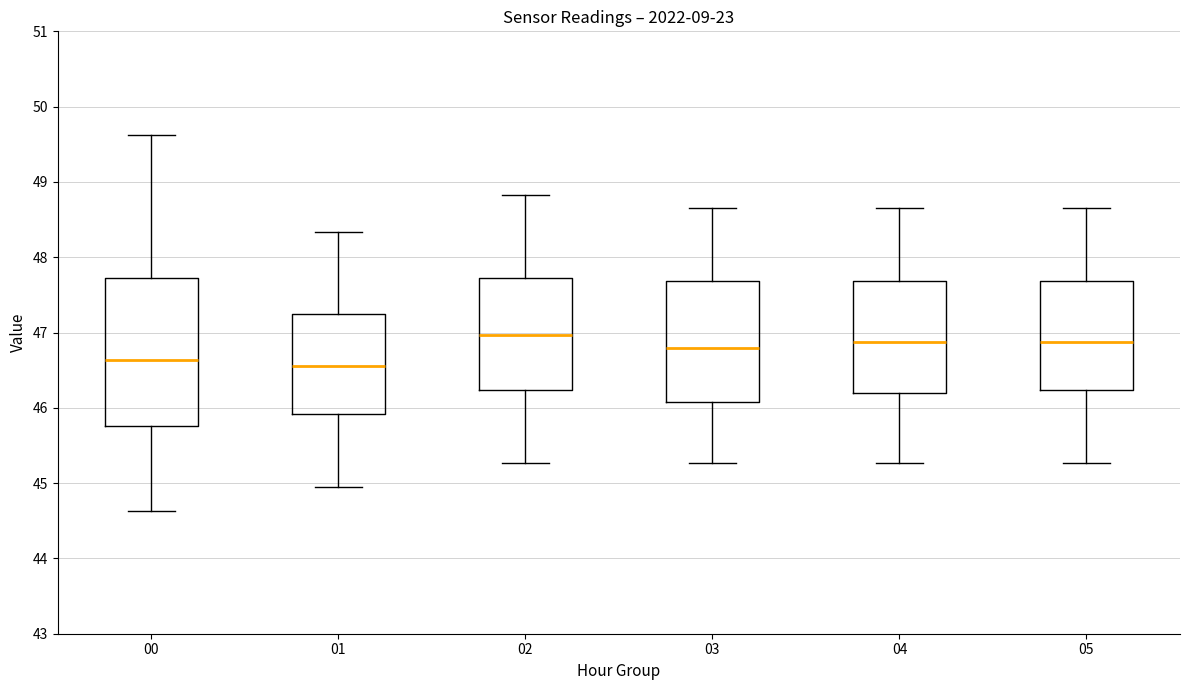

Which box is the tallest, from its lower edge to its upper edge?

00